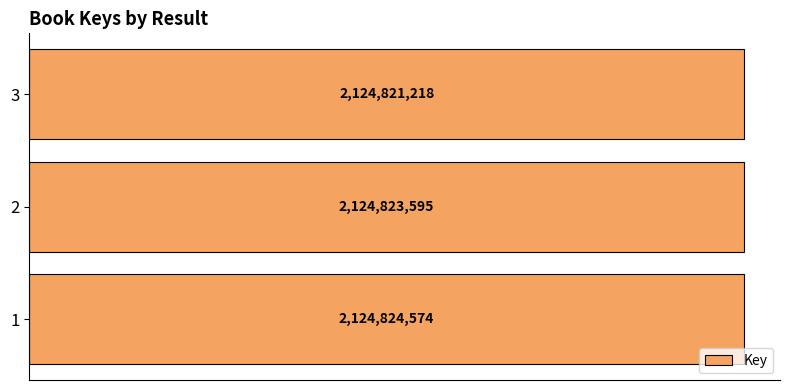

Are the bars horizontal?

Yes